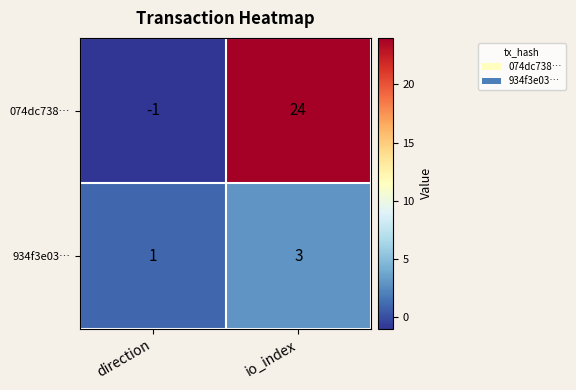

At direction, list the series in order from smallest to largest.

074dc738…, 934f3e03…